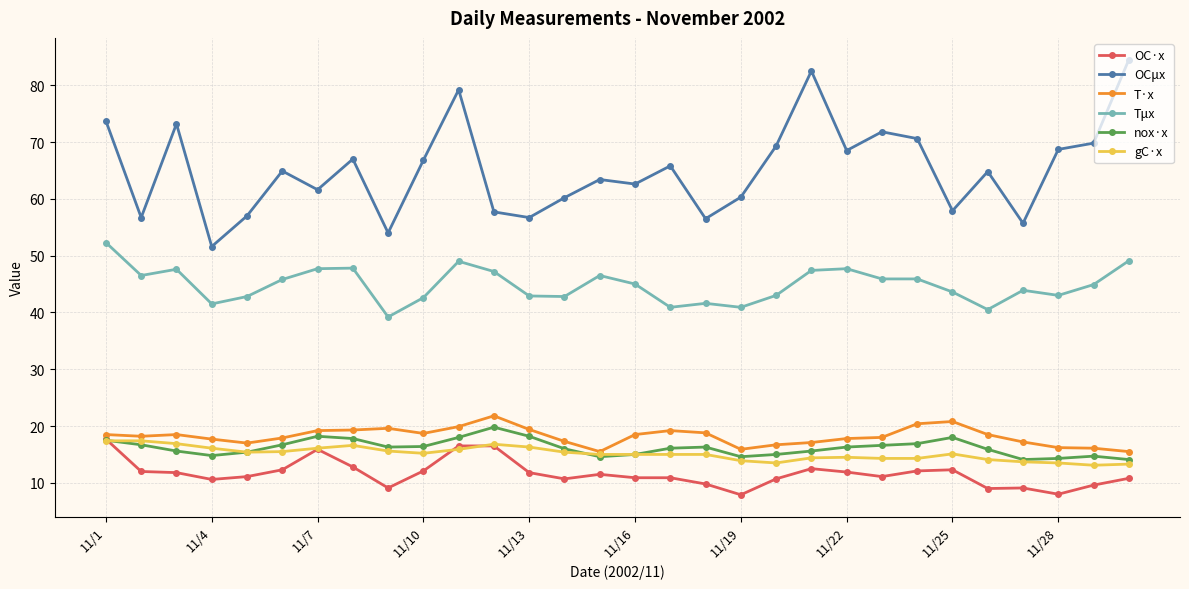

What is the value of the Τμx point at the 6th from the left?

45.8